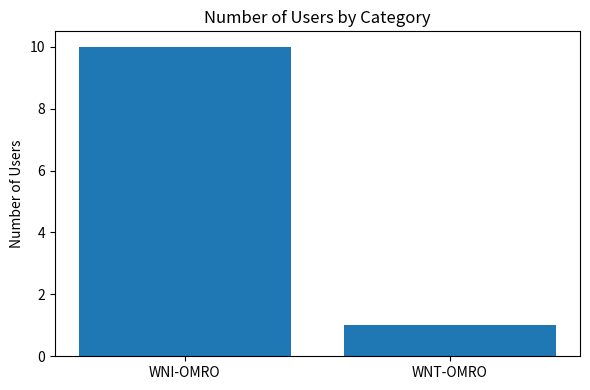

How many bars are there in total?

2